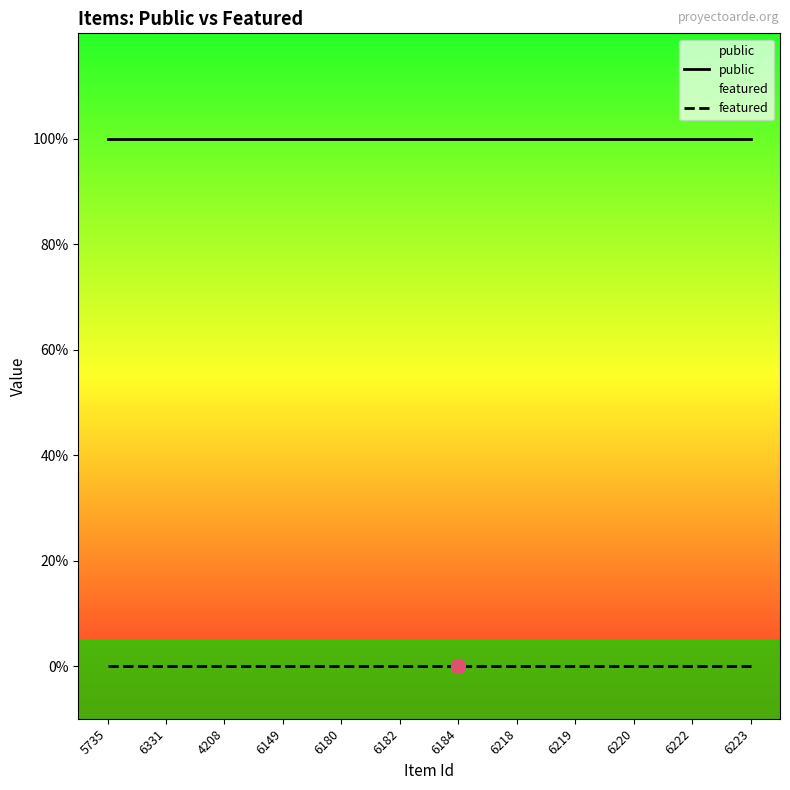

What are all the series names shown in the legend?

public, featured